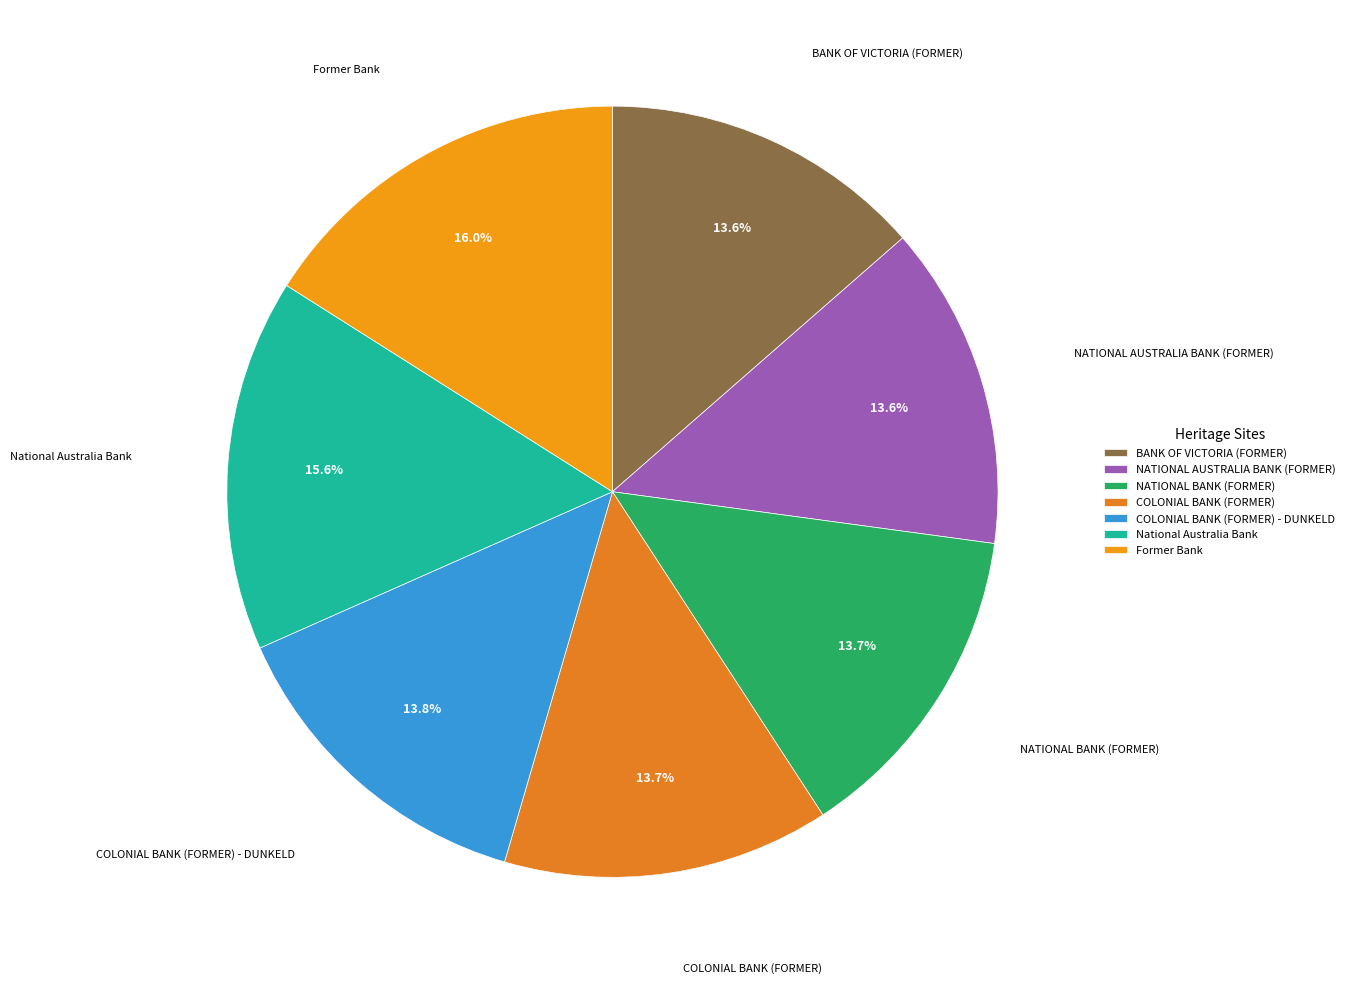

True or false: Former Bank accounts for 16% of the total.

True